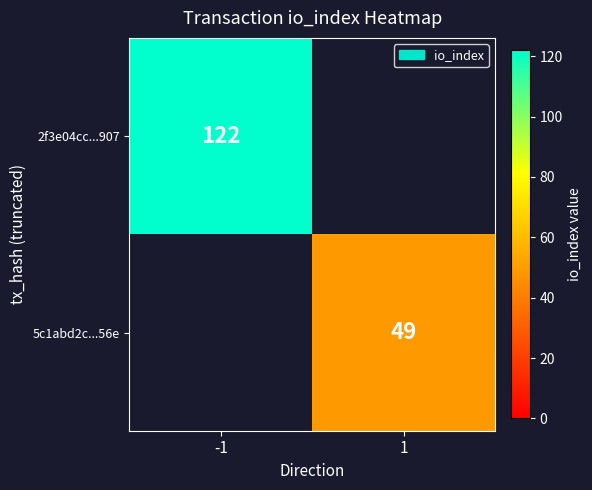

True or false: 2f3e04cc...907 has a value of 63 at -1.

False